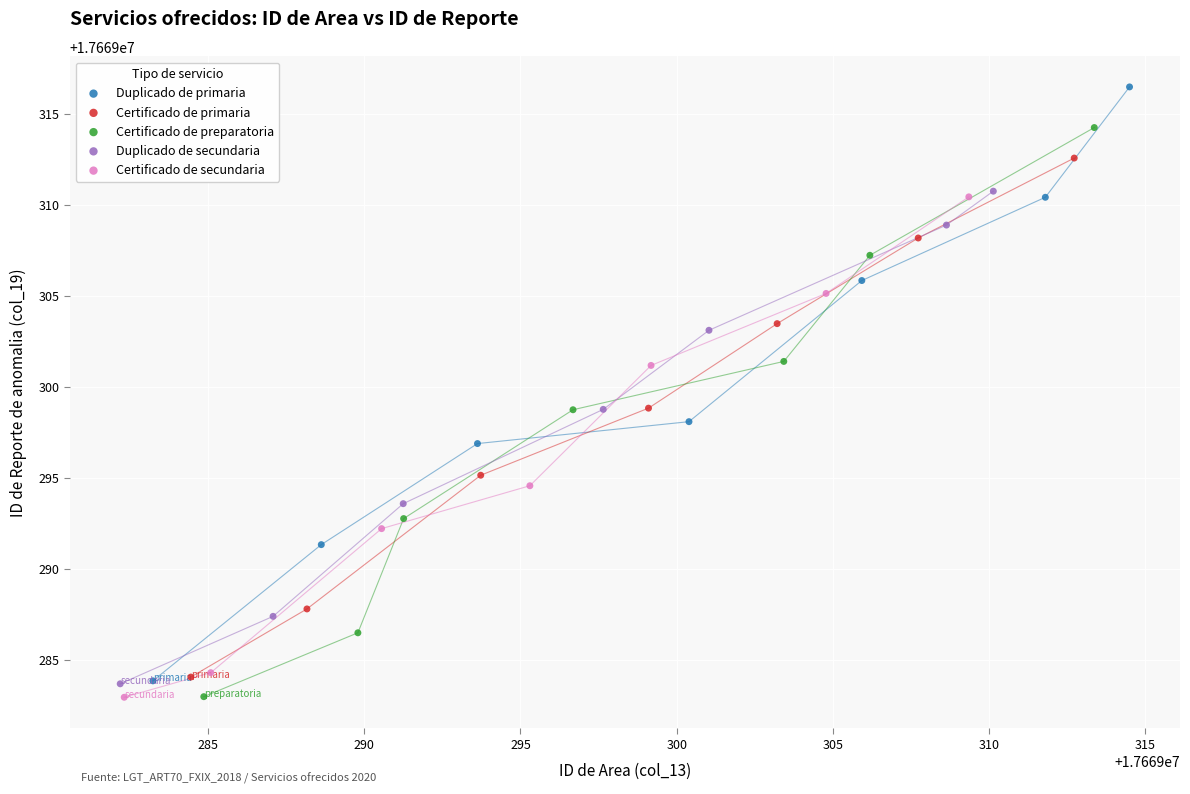

What are all the series names shown in the legend?

Duplicado de primaria, Certificado de primaria, Certificado de preparatoria, Duplicado de secundaria, Certificado de secundaria